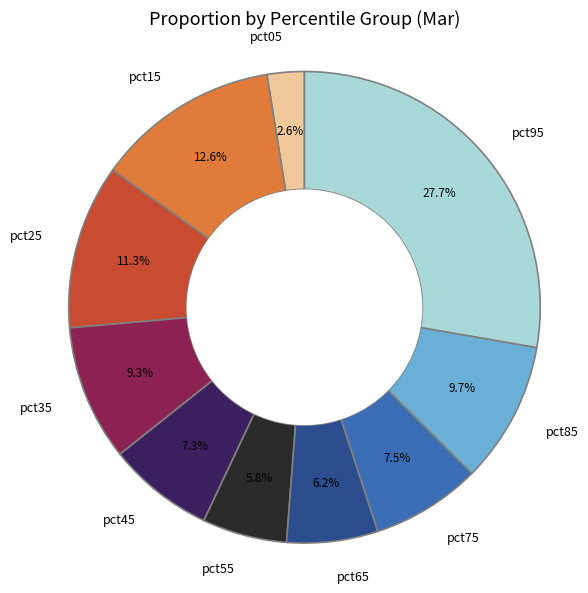

Combined, what portion of the pie is pct25 and pct75?

18.8%